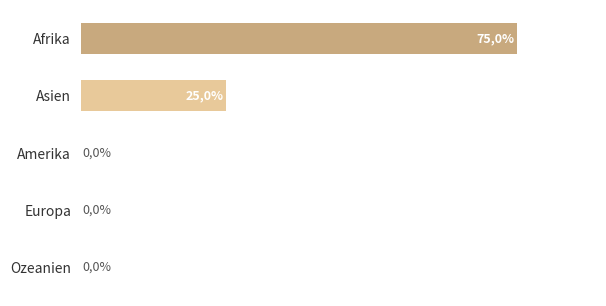

Does the chart contain stacked bars?

No